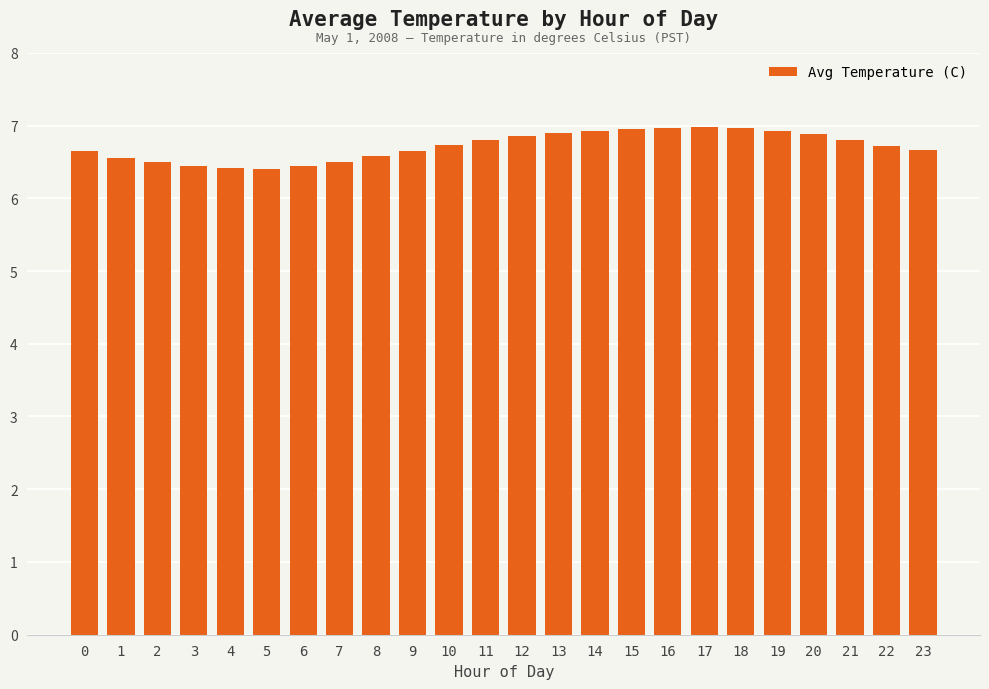

True or false: the data shows 4.3 at 7.

False